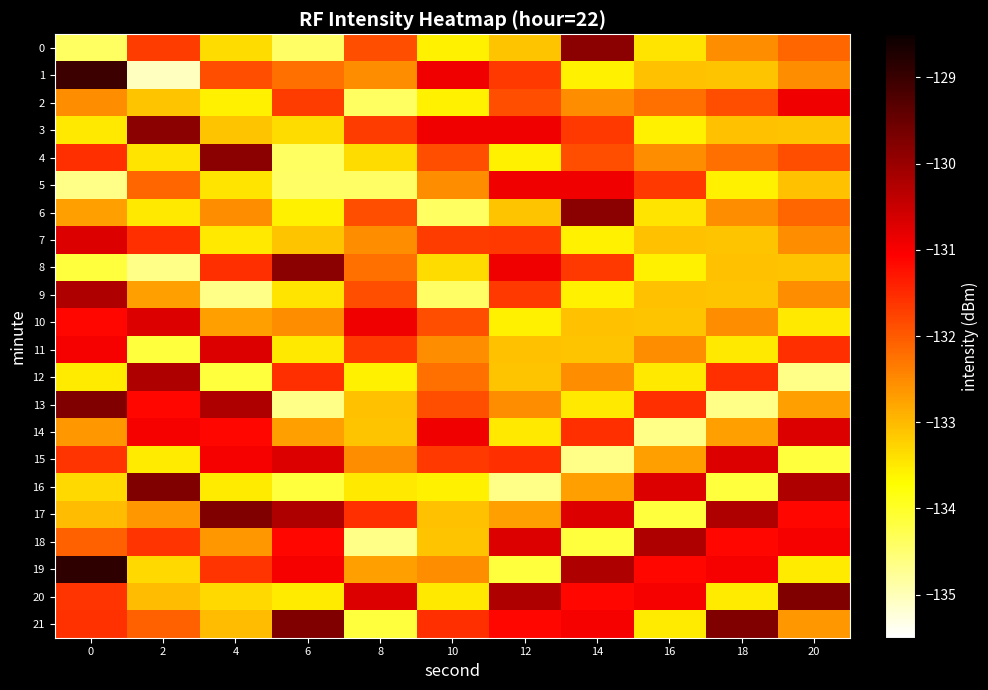

Which category has the lowest value across all series?

2